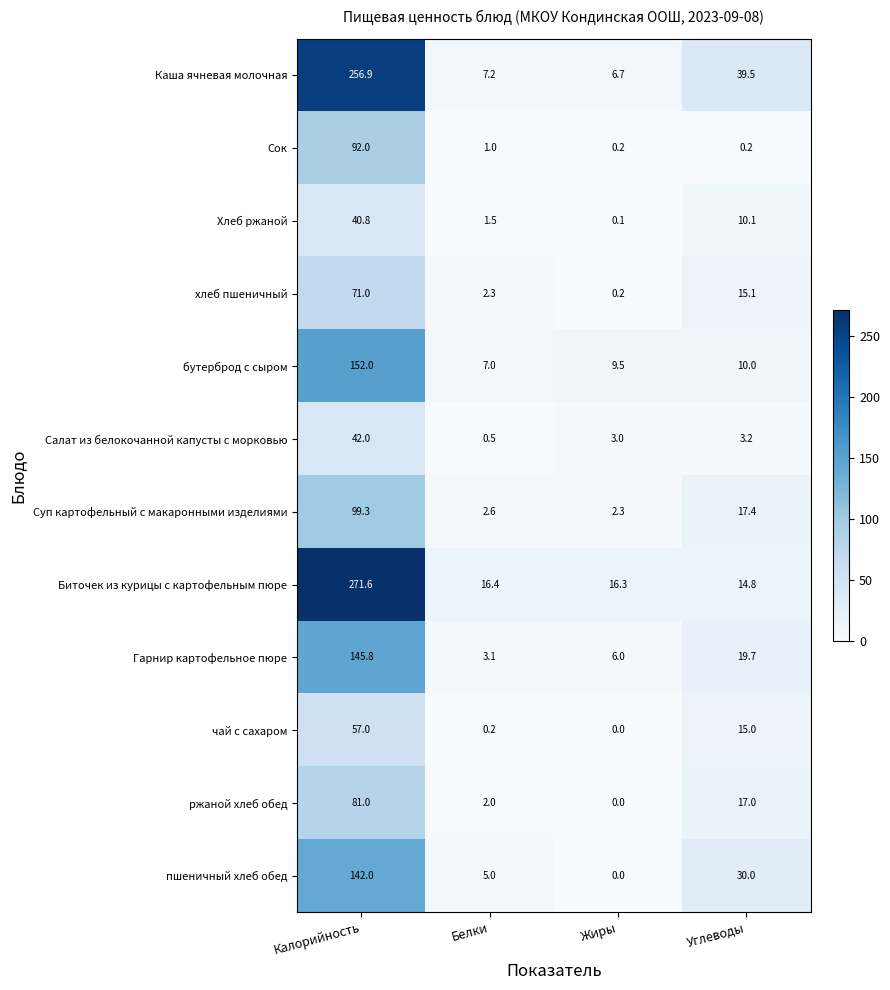

What is the total value across all series at Углеводы?

192.0